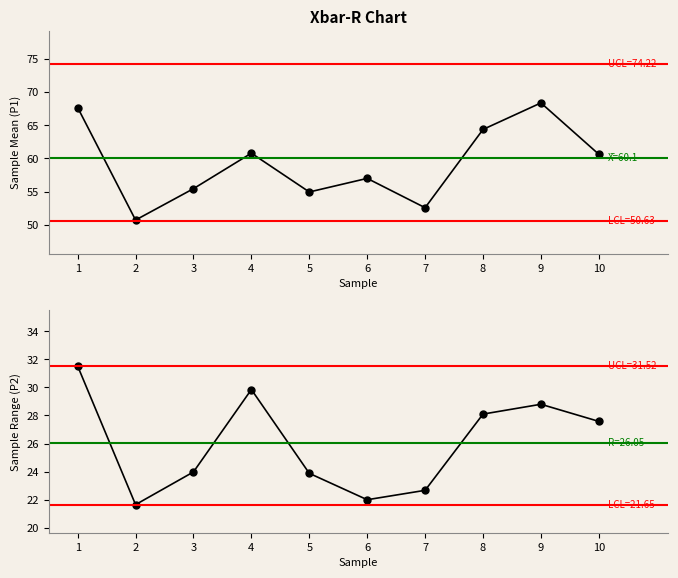

How many lines are shown in the chart?

2